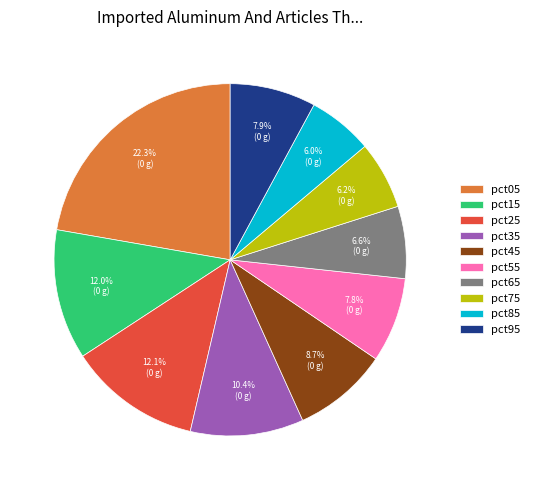

Which slice is the largest?

pct05